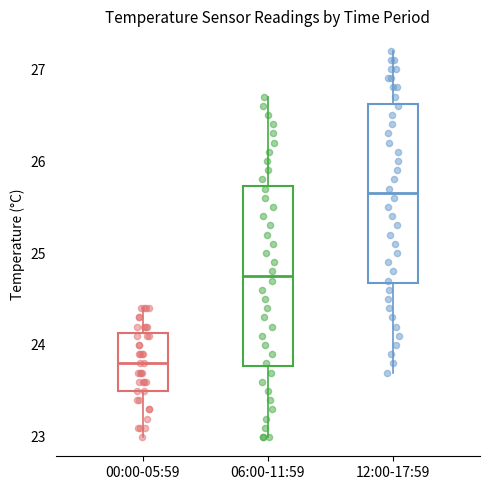

Which box's median line is the highest?

12:00-17:59